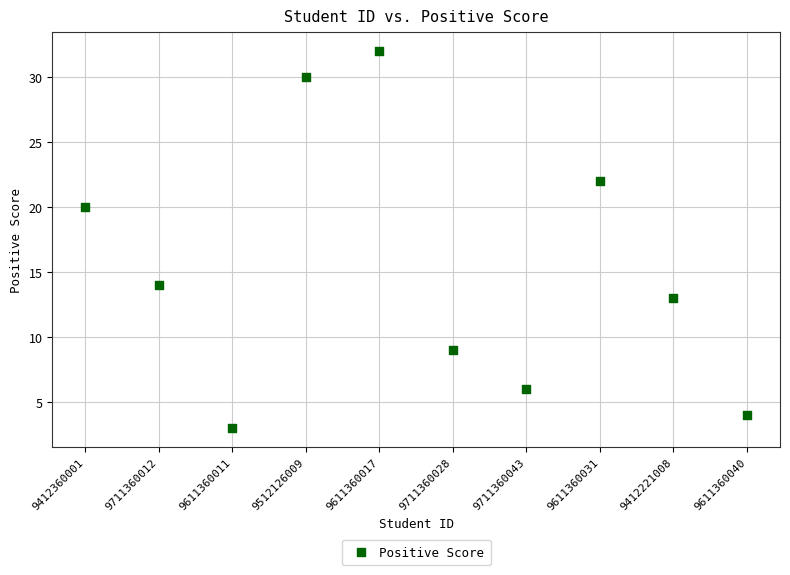

What is the average Y value?

15